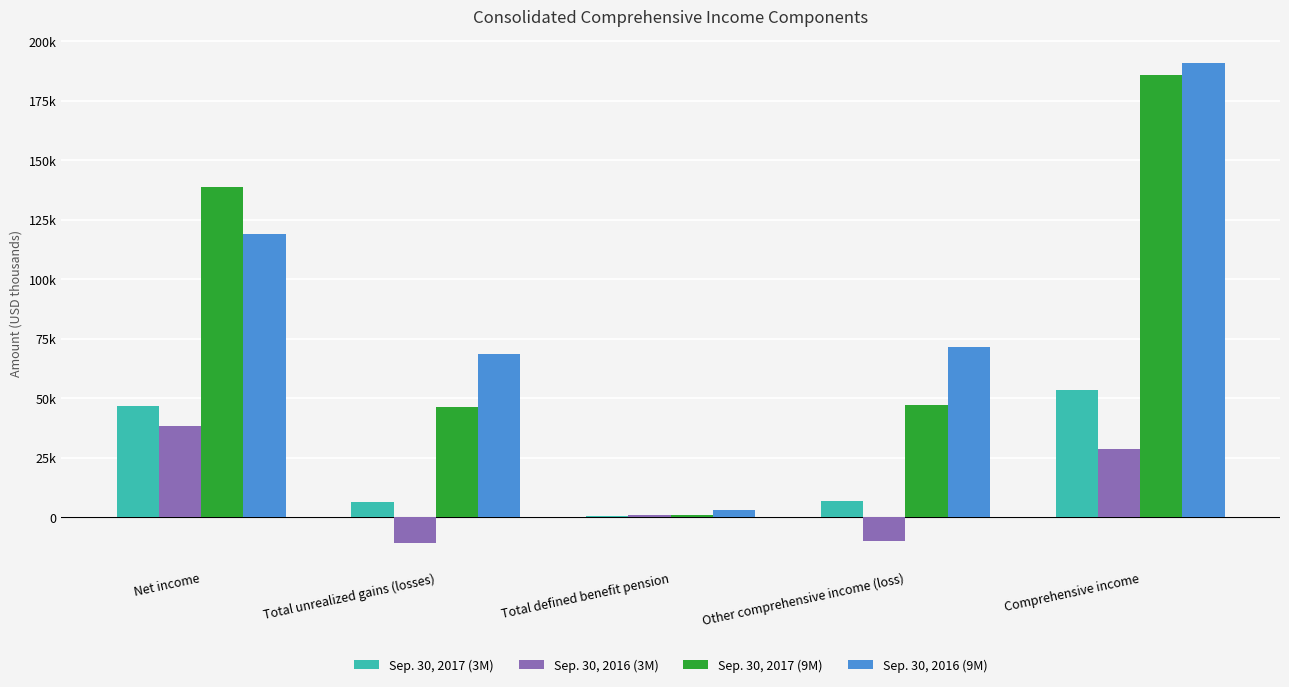

What is the difference between the highest and lowest values at Total defined benefit pension?

2692